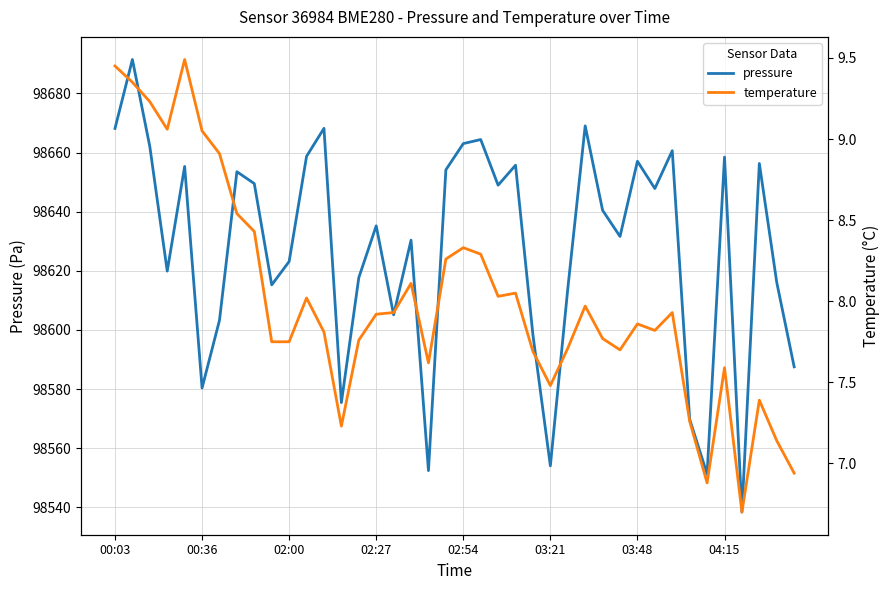

Rank the series at 33 from lowest to highest value.

temperature, pressure